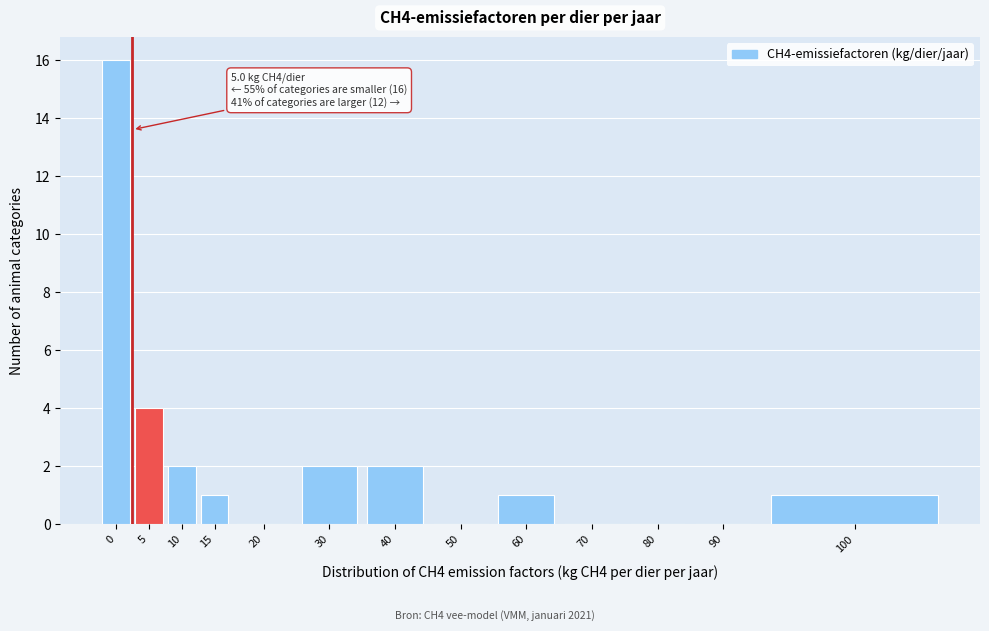

Reading left to right, list all the values displayed in this chart.

0=16	5=4	10=2	15=1	20=0	30=2	40=2	50=0	60=1	70=0	80=0	90=0	100=1